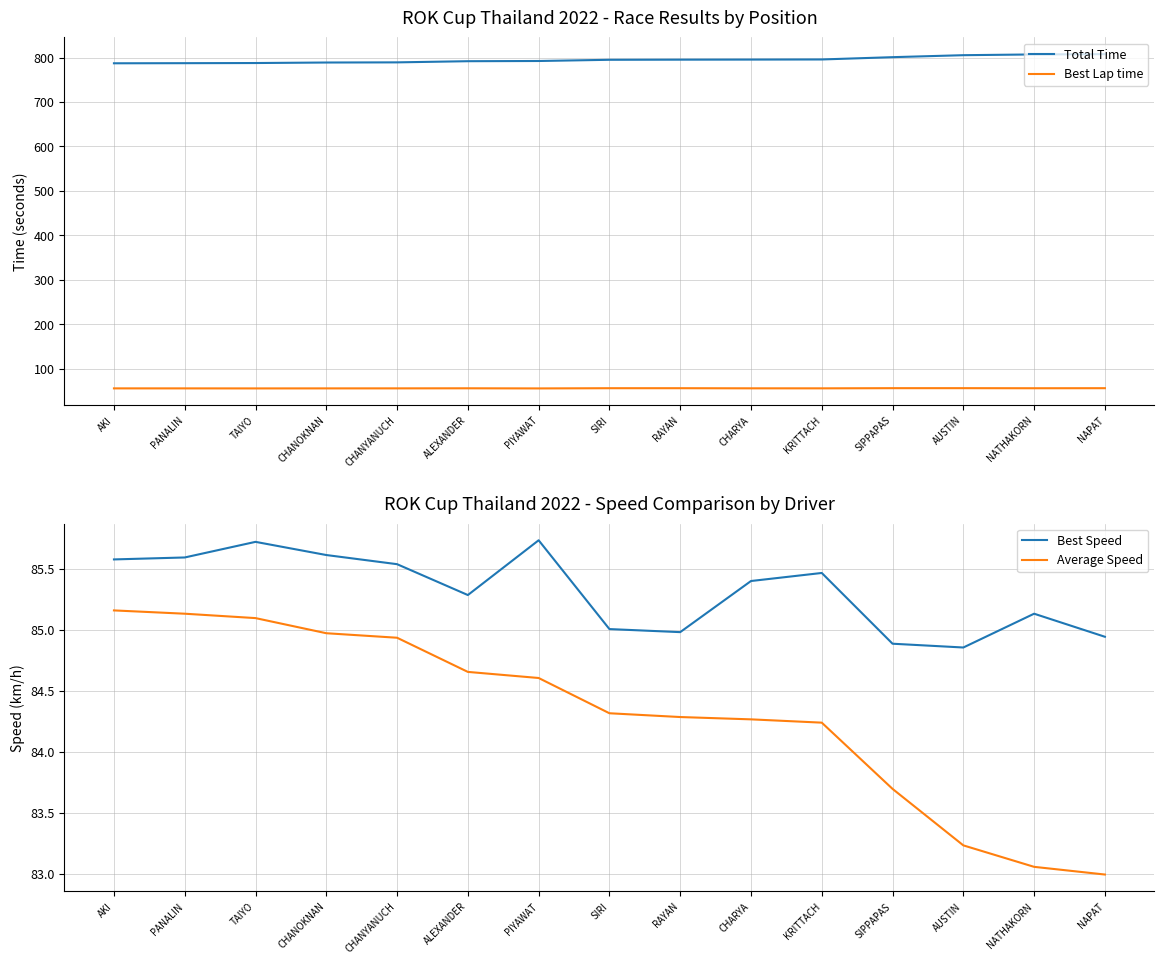

What is the value of the Best Speed point at the 14th from the left?

85.1